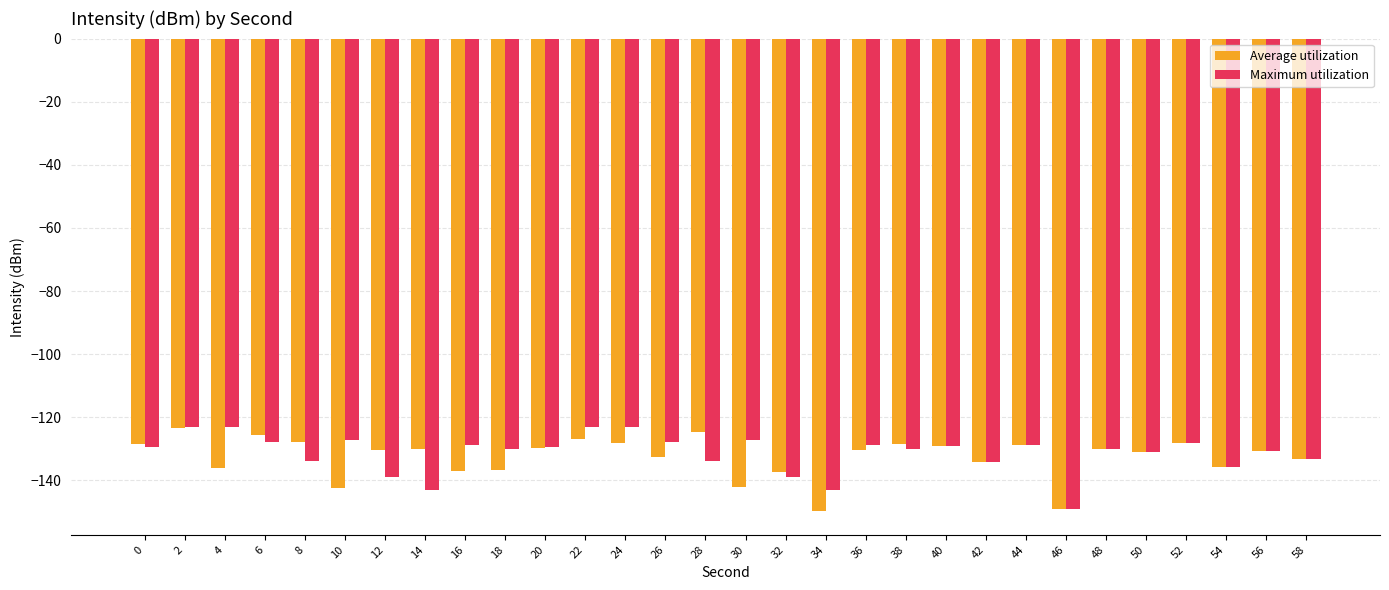

Read the Maximum utilization value at 58.

-133.2